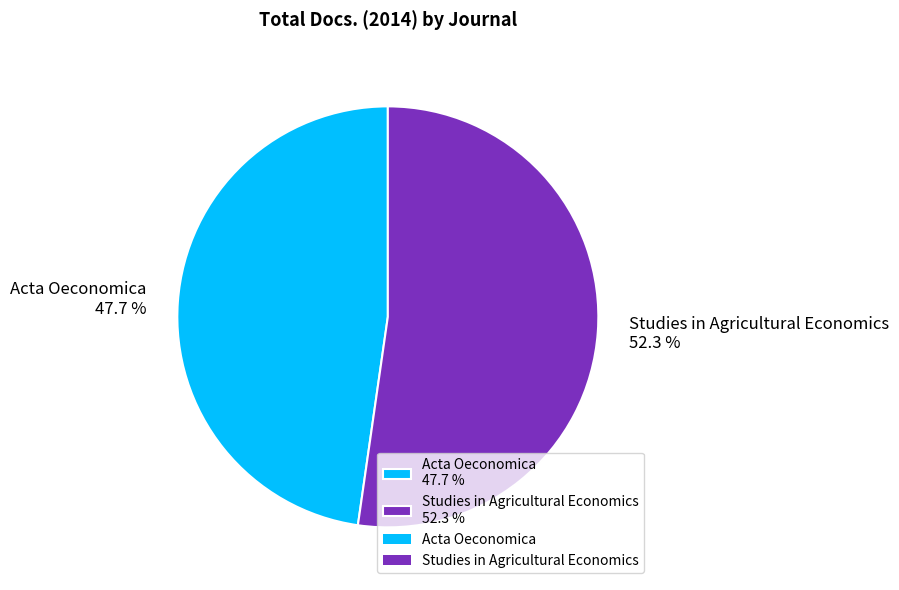

Count the number of slices in the pie.

2